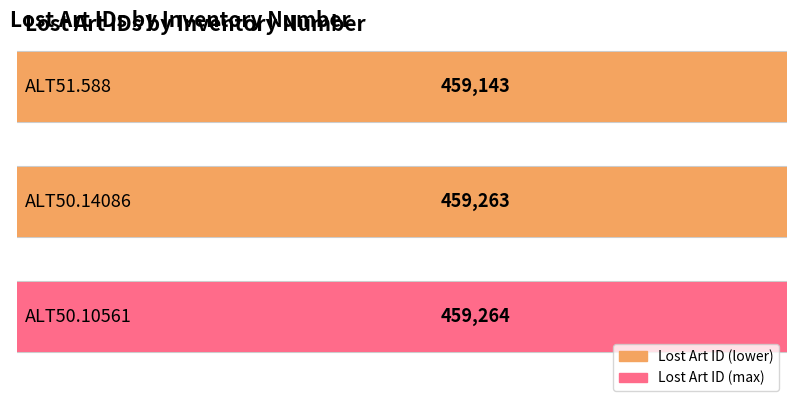

What is the difference between the values at ALT51.588 and ALT50.10561?

121